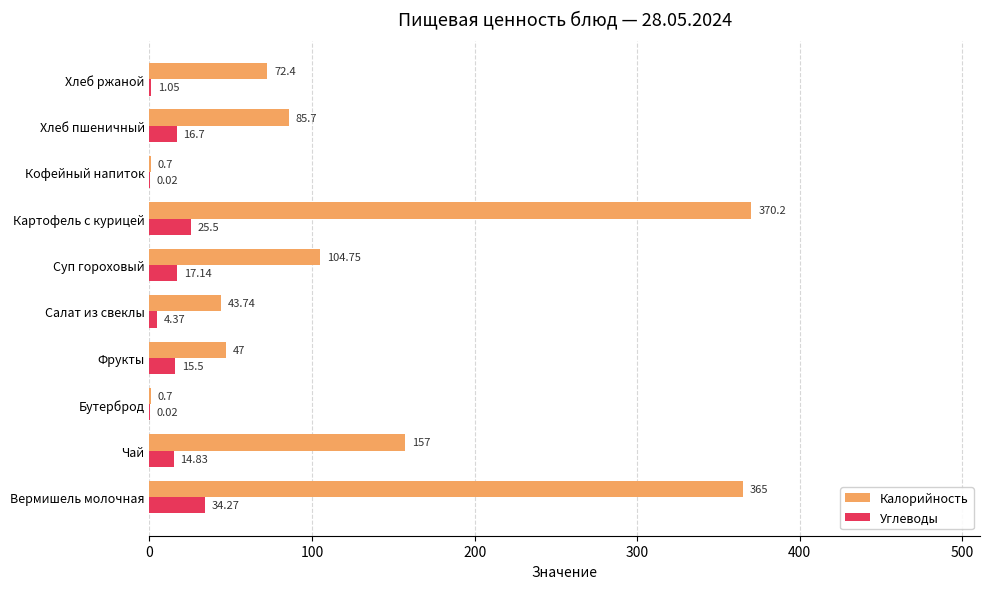

Is the value of Углеводы at Хлеб ржаной greater than the value of Калорийность at Фрукты?

No